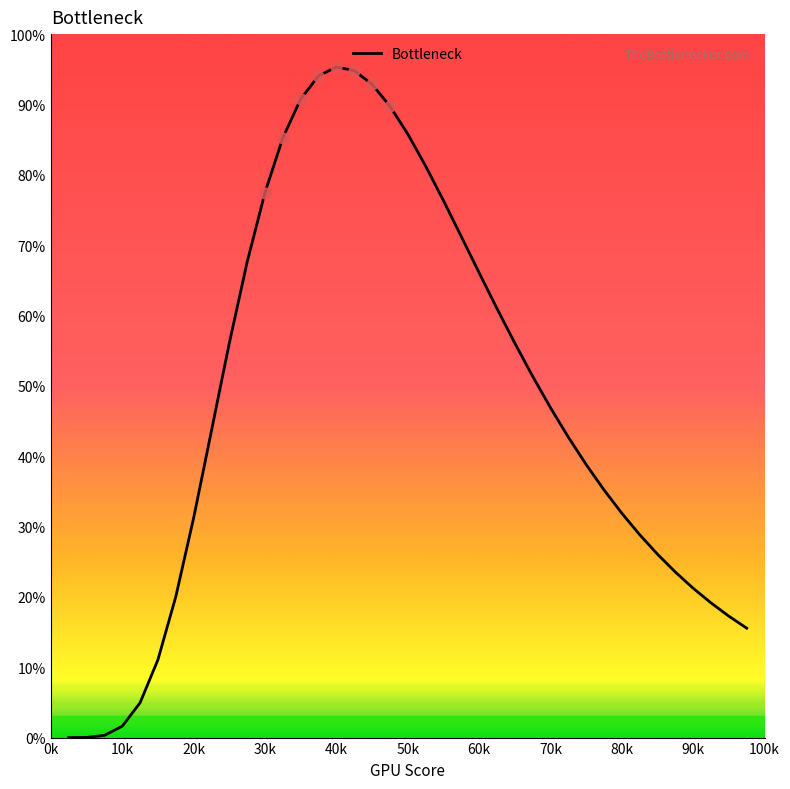

What is the maximum value shown in the chart?

95.3